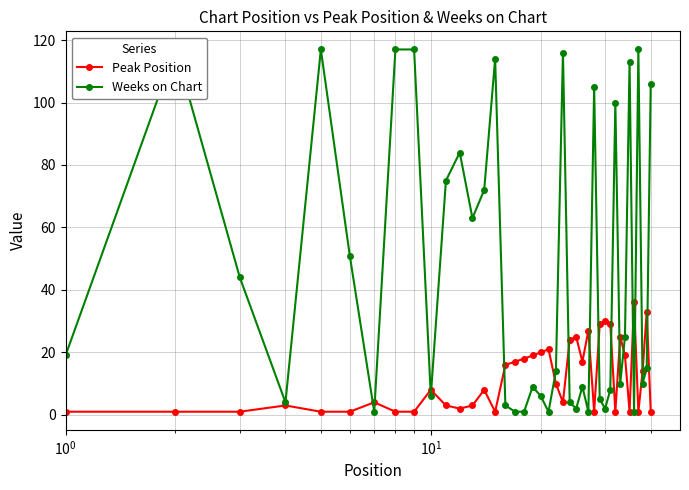

True or false: Peak Position has more than 2 points higher than both neighbors.

True